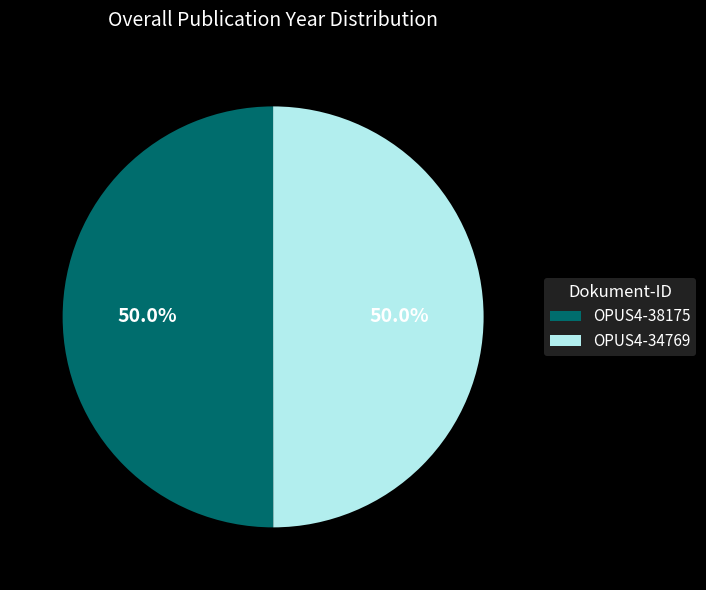

To the nearest percent, what portion does OPUS4-38175 represent?

50%